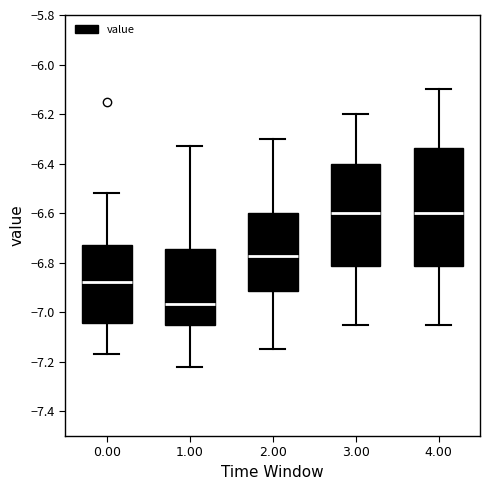

Reading left to right, transcribe this box plot: for each box, give where its median line is, the range the box spans, and where its two whiskers end, as read against the y-axis. The values are not printed on the chart, so give them approximately, as read against the axis.

0.00: median -6.88, box -7.04 to -6.72, whiskers -7.16 to -6.52
1.00: median -6.96, box -7.06 to -6.74, whiskers -7.22 to -6.32
2.00: median -6.78, box -6.92 to -6.60, whiskers -7.14 to -6.30
3.00: median -6.60, box -6.82 to -6.40, whiskers -7.04 to -6.20
4.00: median -6.60, box -6.82 to -6.34, whiskers -7.04 to -6.10